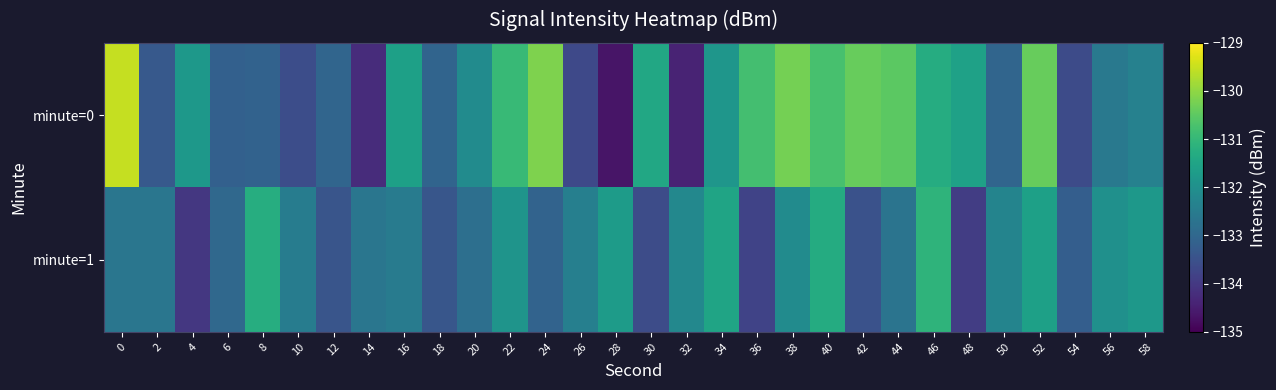

Which series changed the most between 4 and 56?

minute=1